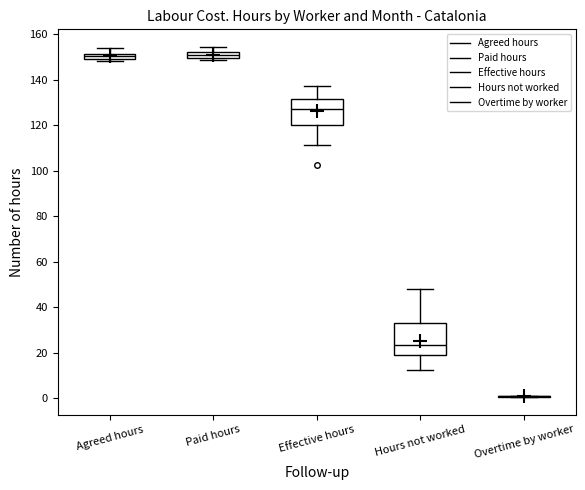

Where does the upper whisker of the box for Effective hours end on the y-axis? The values are not printed on the chart, so give them approximately, as read against the axis.

138